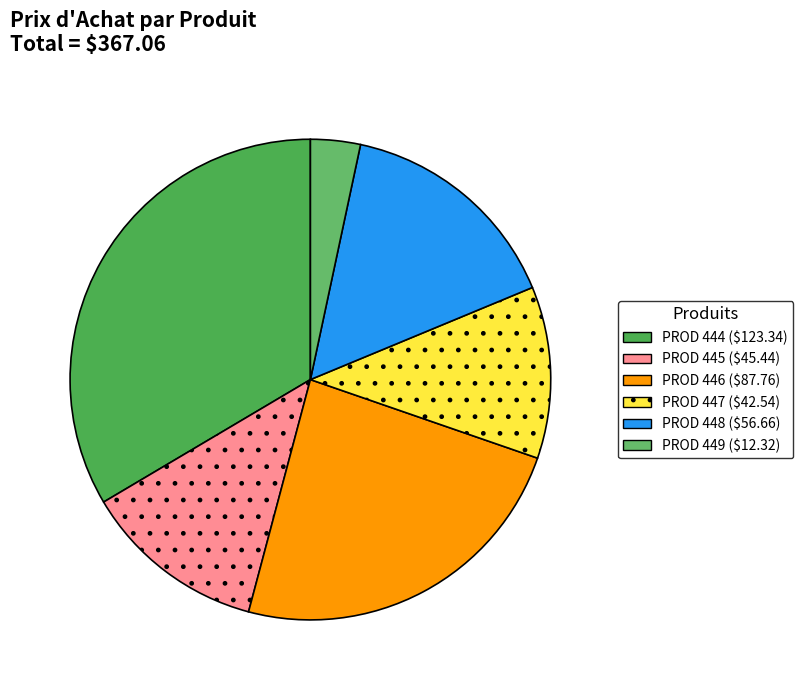

How many segments does this pie chart have?

6